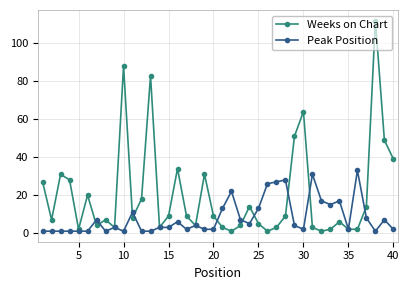

Reading right to left, list all the values displayed in this chart.

Weeks on Chart: 39	49	112	14	2	2	6	2	1	3	64	51	9	3	1	5	14	4	1	3	9	31	4	9	34	9	3	83	18	8	88	3	7	4	20	2	28	31	7	27
Peak Position: 2	7	1	8	33	2	17	15	17	31	2	4	28	27	26	13	5	7	22	13	2	2	4	2	6	3	3	1	1	11	1	3	1	7	1	1	1	1	1	1